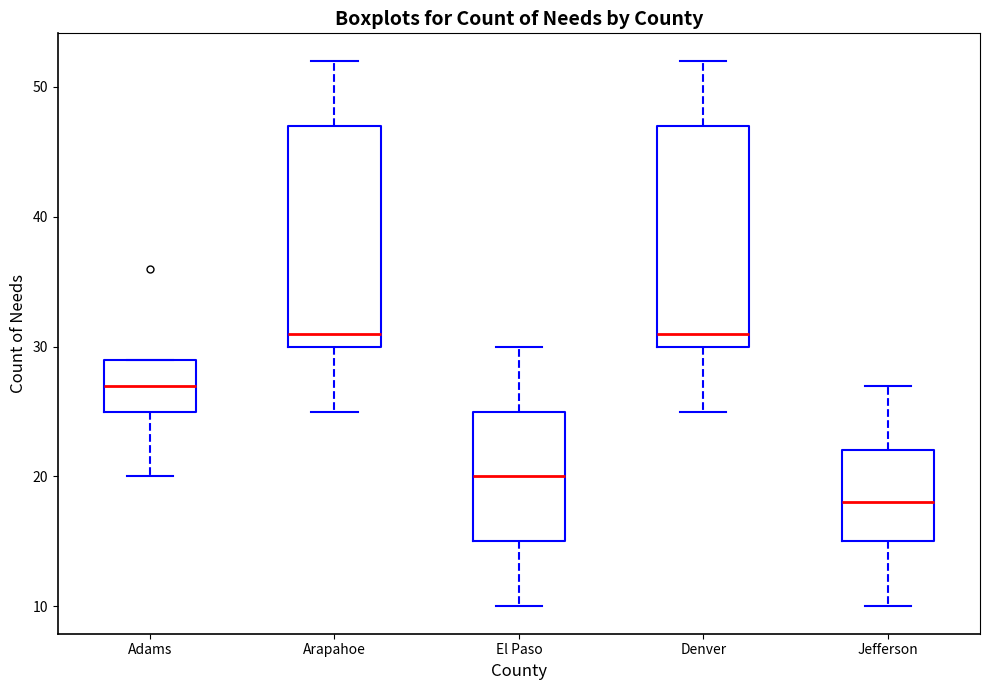

Where is the upper edge of the box for Arapahoe on the y-axis? The values are not printed on the chart, so give them approximately, as read against the axis.

47